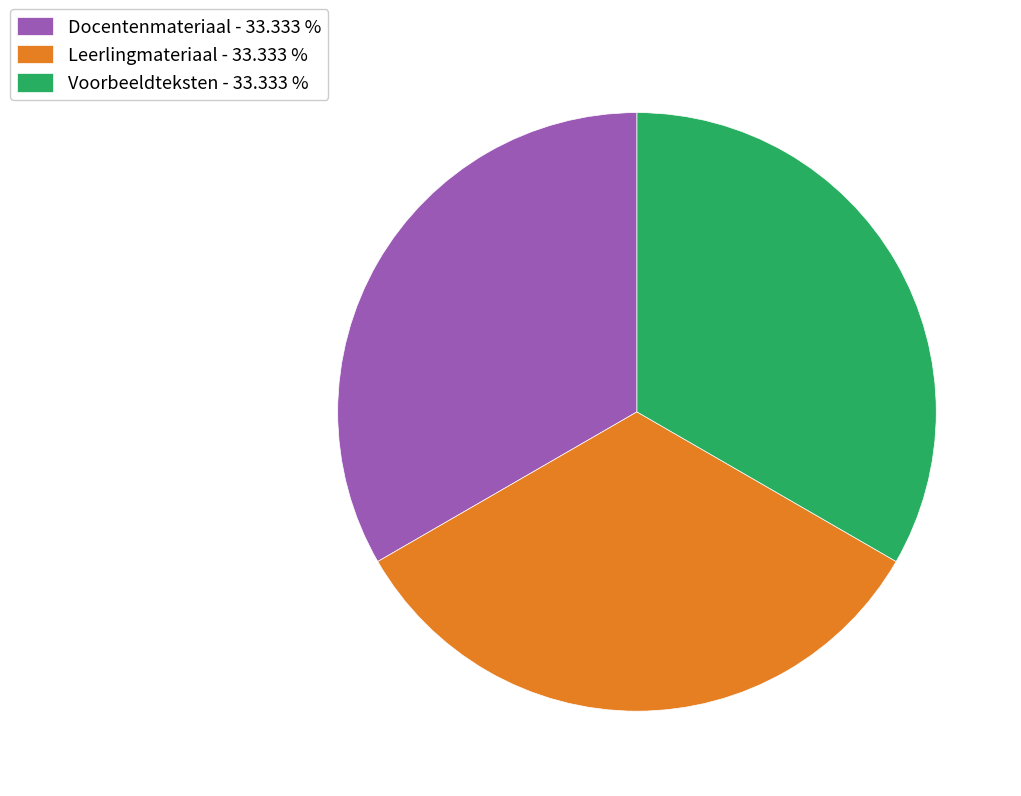

Is Voorbeeldteksten the majority of the pie?

No